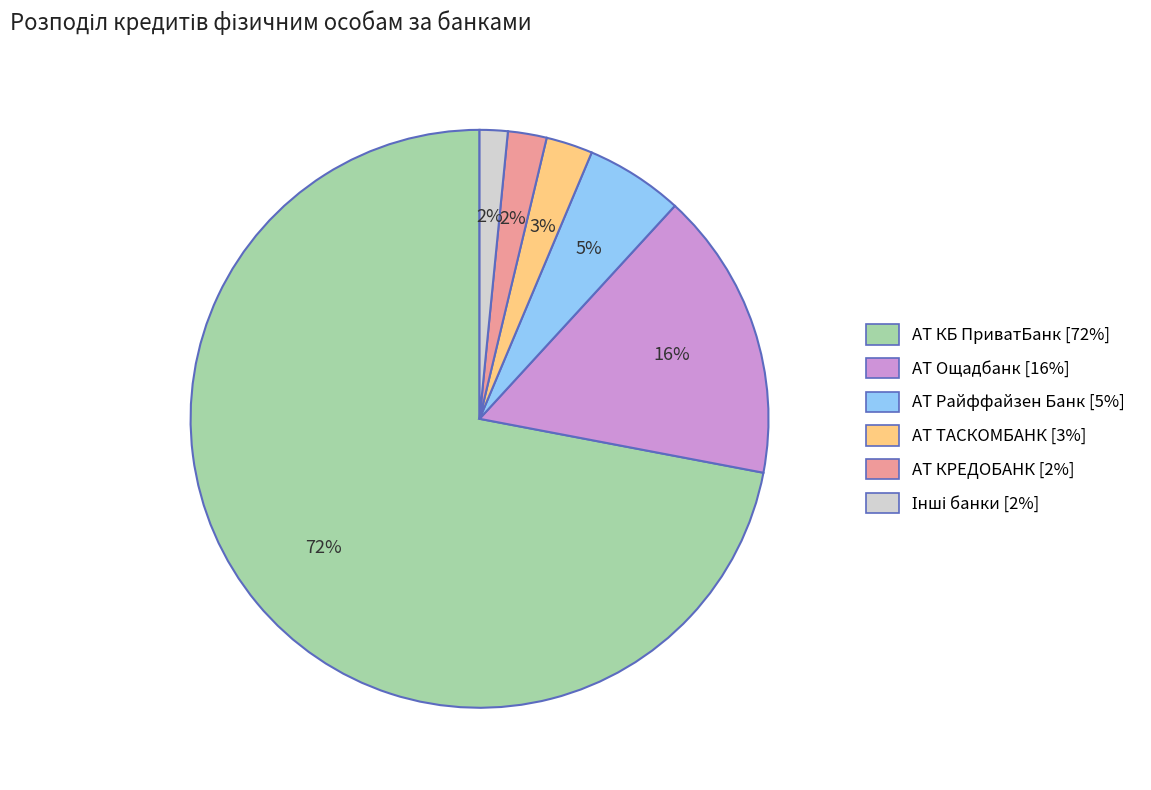

Which category has the biggest portion of the pie?

АТ КБ ПриватБанк [72%]